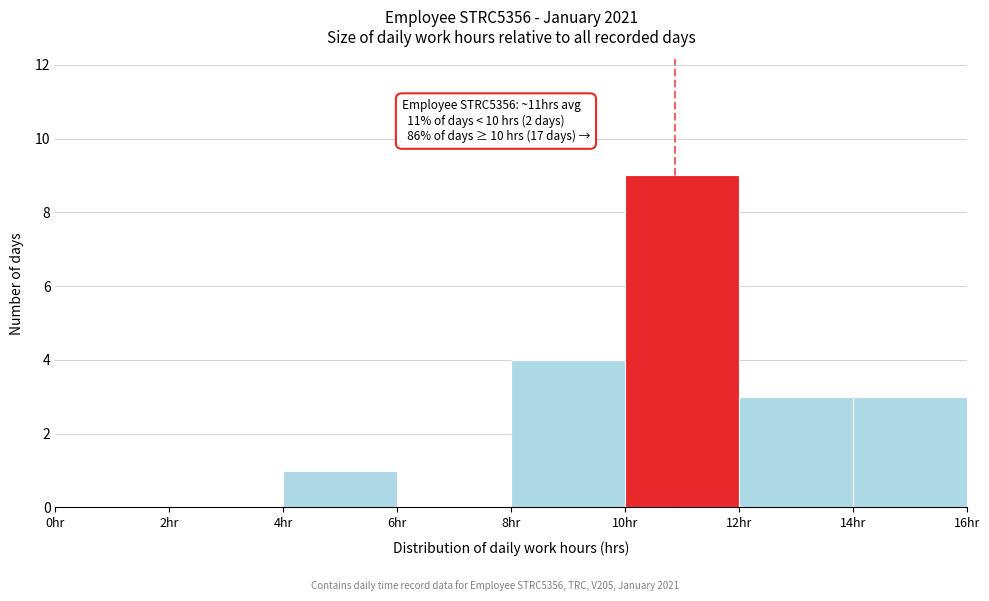

Which range on the x-axis has the tallest bar?

10 to 12